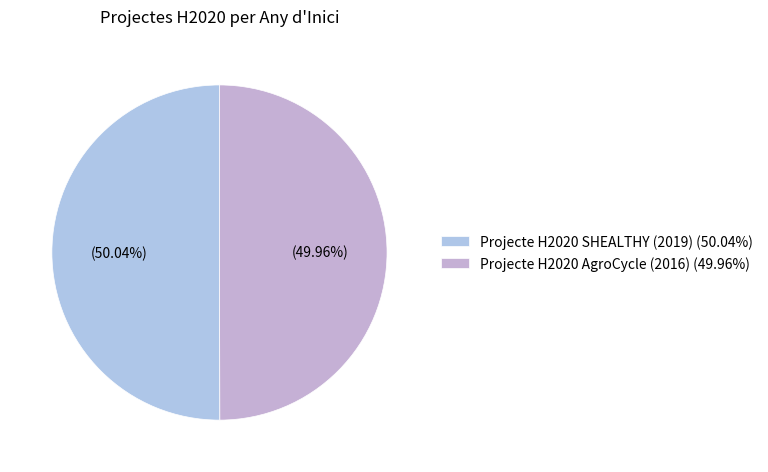

To the nearest percent, what percentage of the pie is Projecte H2020 AgroCycle?

50%